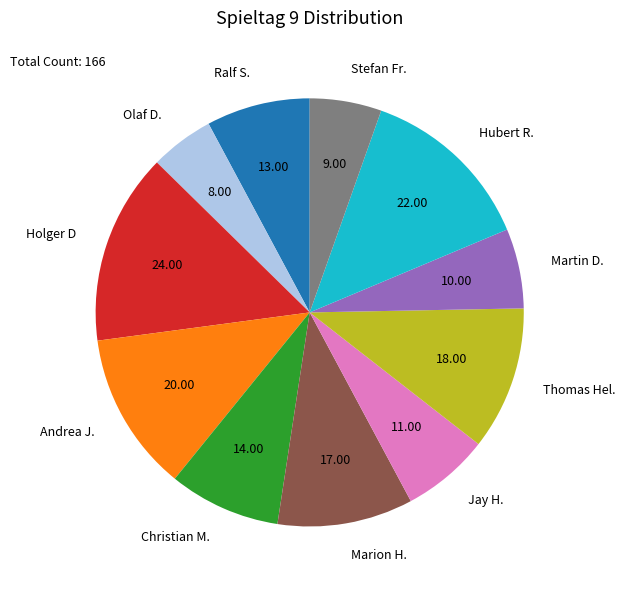

What is the largest slice in the pie chart?

Holger D